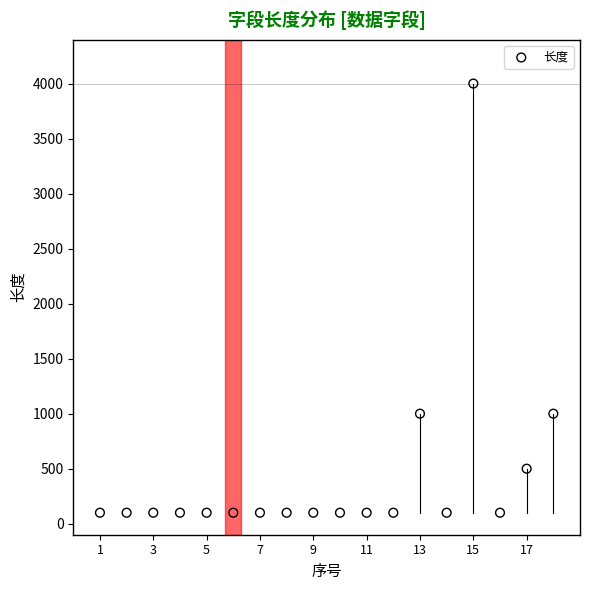

What is the range of X values (max minus min)?

17